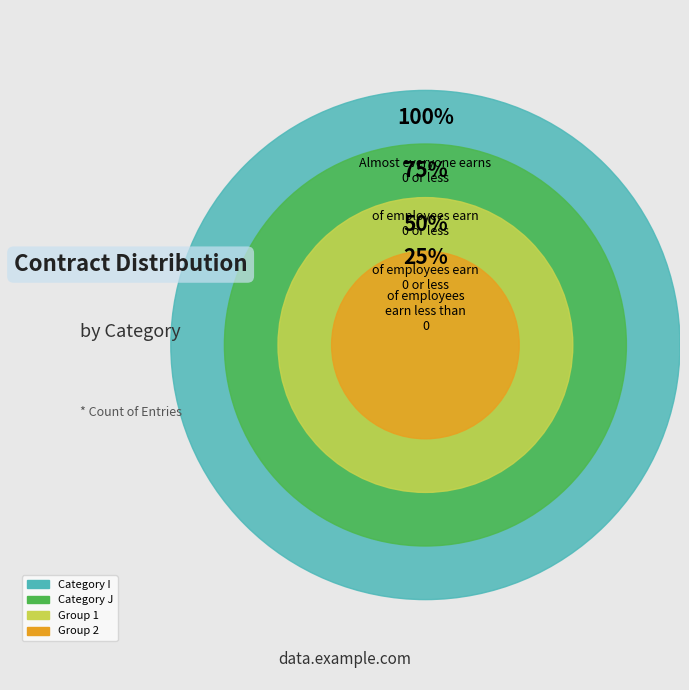

To the nearest percent, what portion does 2 represent?

20%